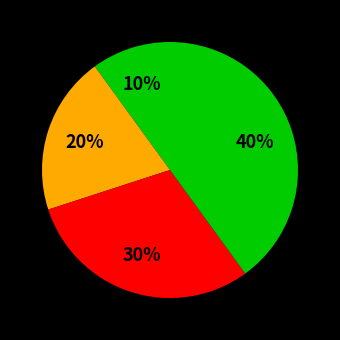

How many segments does this pie chart have?

4